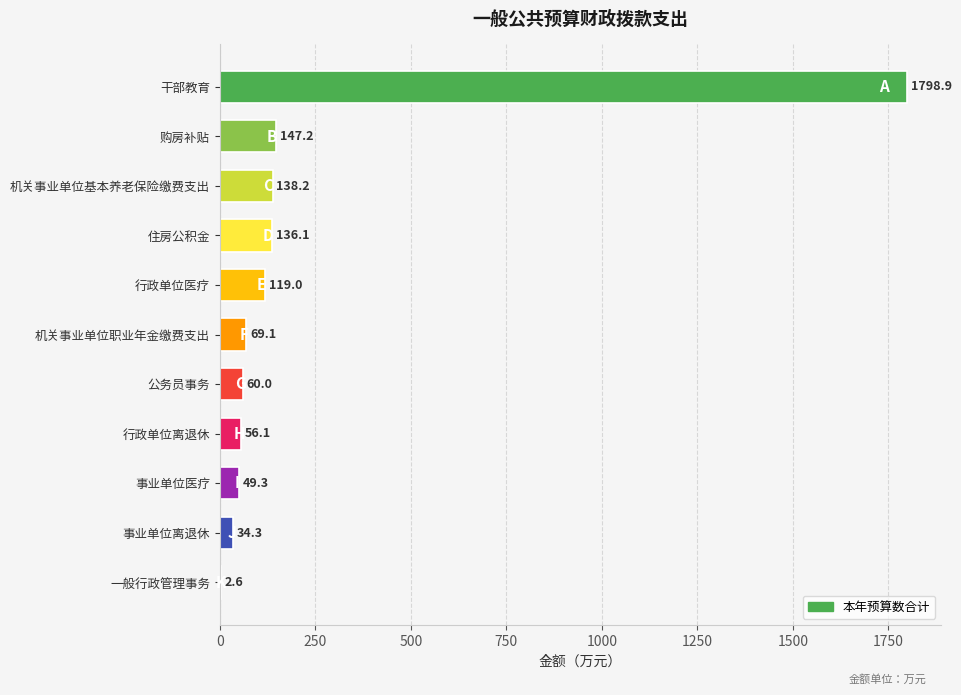

Between 行政单位医疗 and 购房补贴, which is larger?

购房补贴